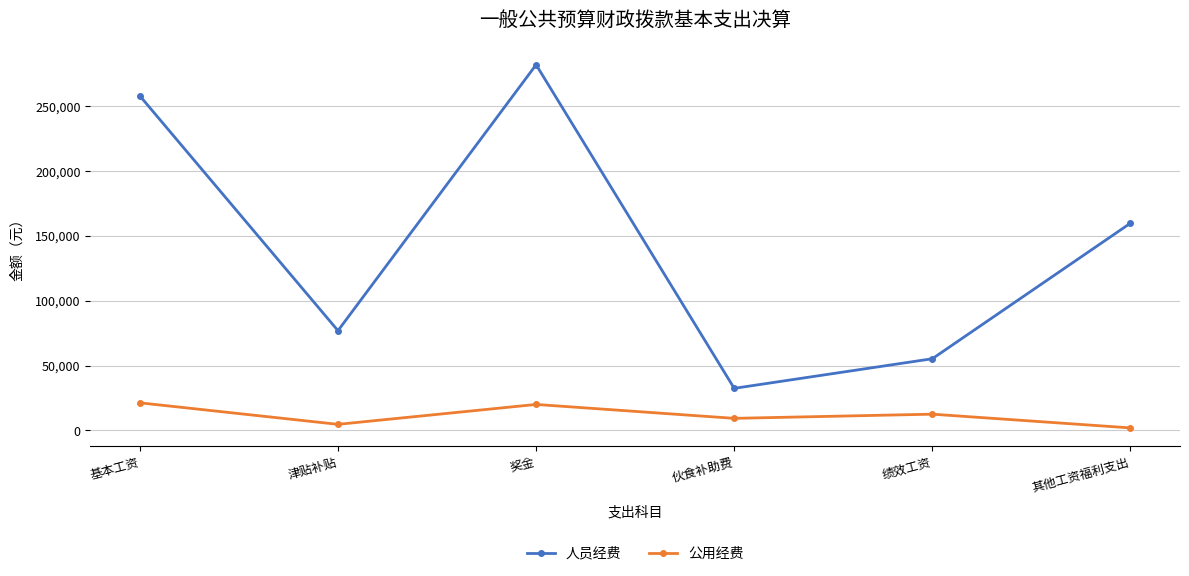

True or false: 公用经费 has more than 1 interior local peaks.

True